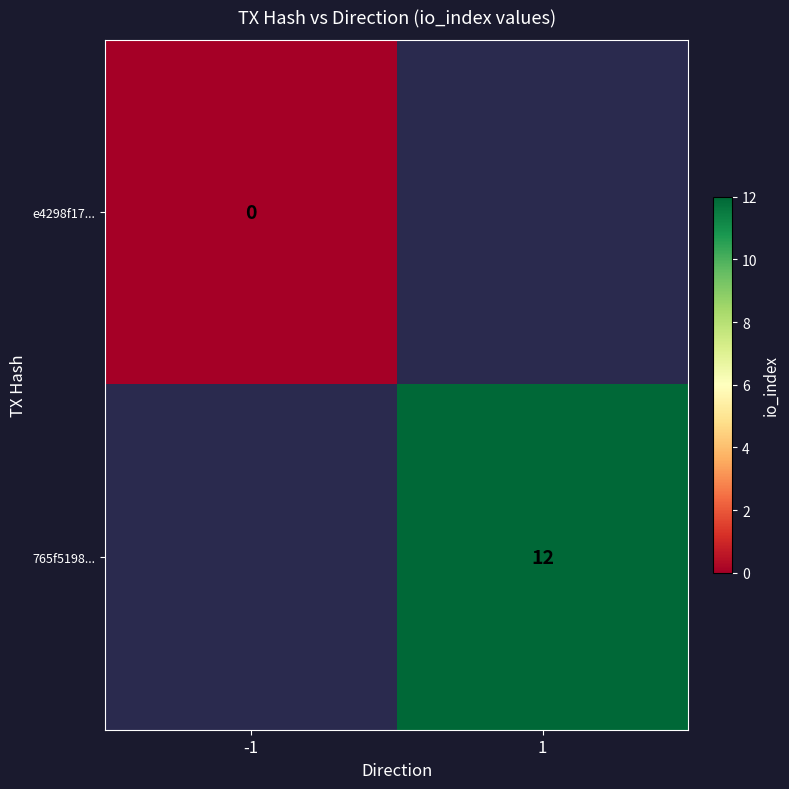

Is it true that 765f5198... equals 12 at 1?

True